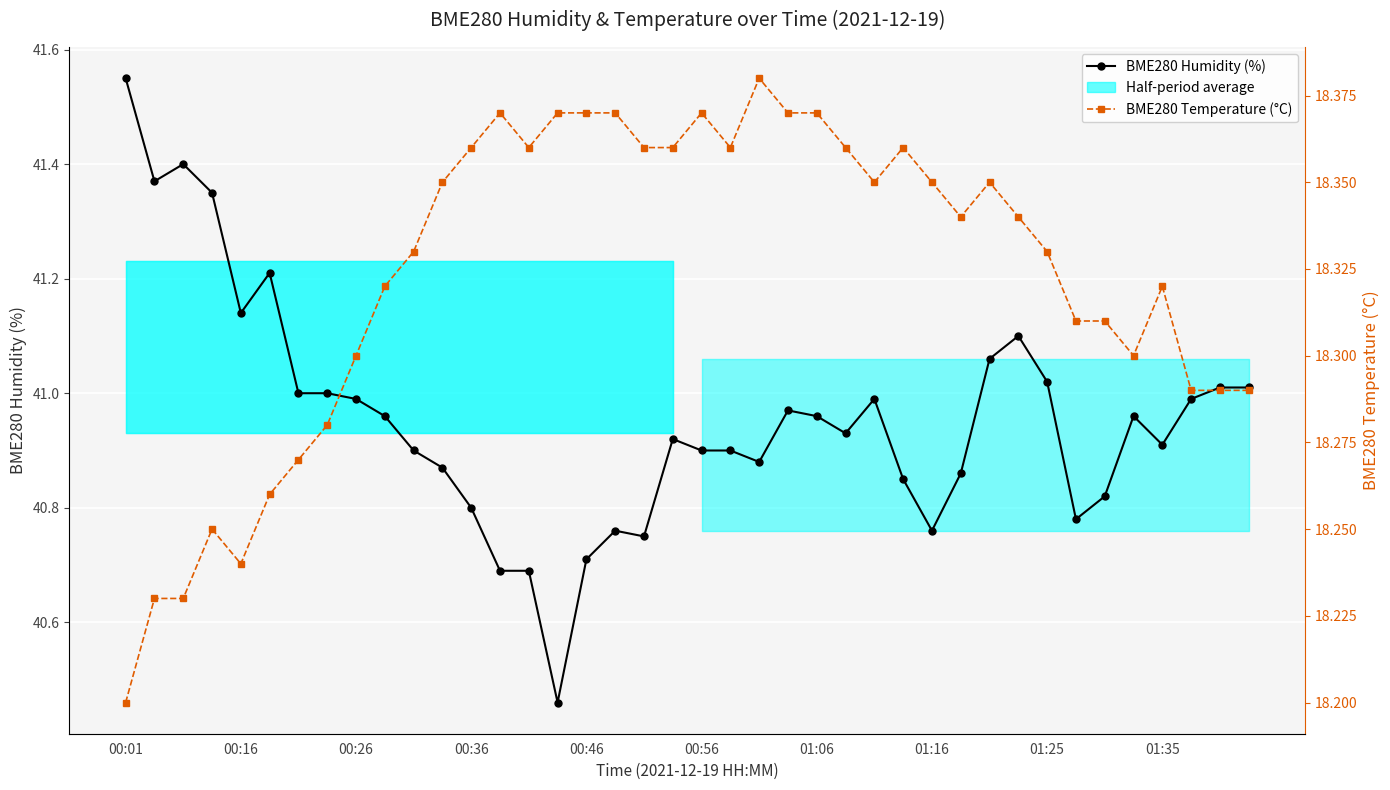

Is it true that BME280 Humidity (%) equals 23.5 at 01:16?

False